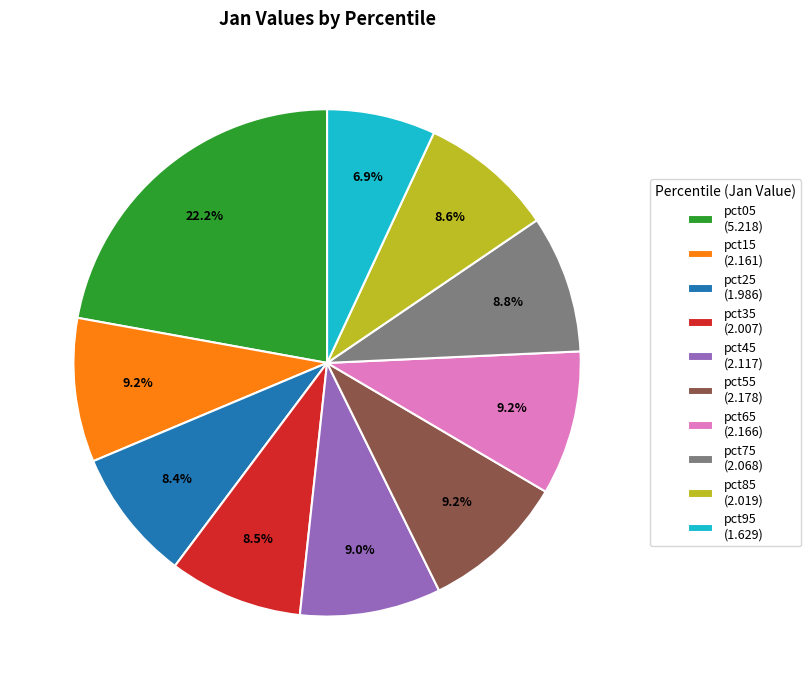

Between pct45 and pct25, which is larger?

pct45